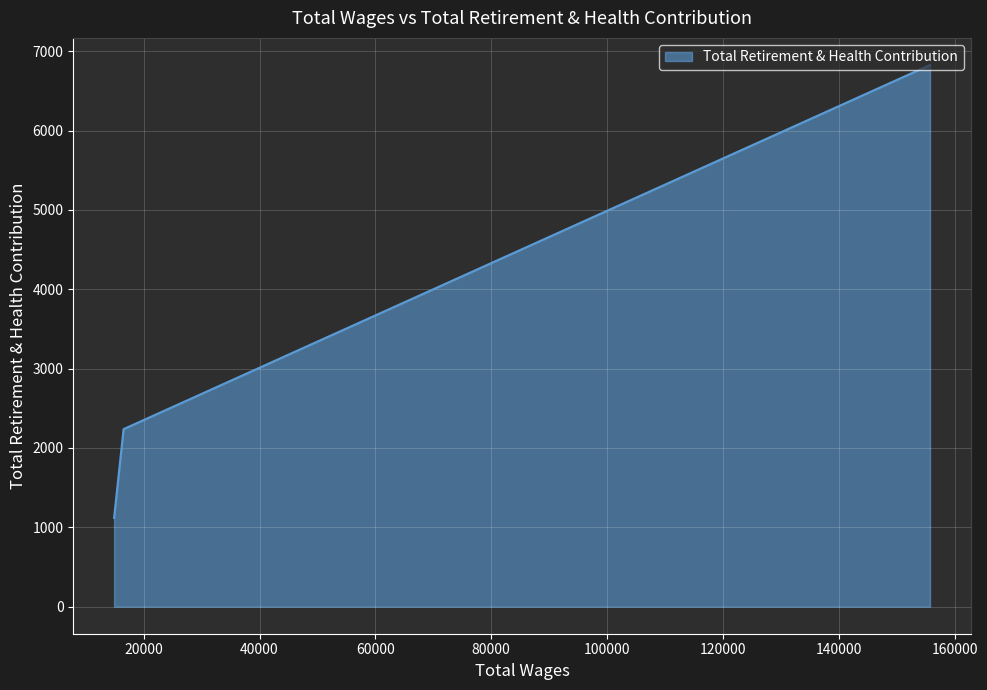

What is the greatest value displayed?

6826